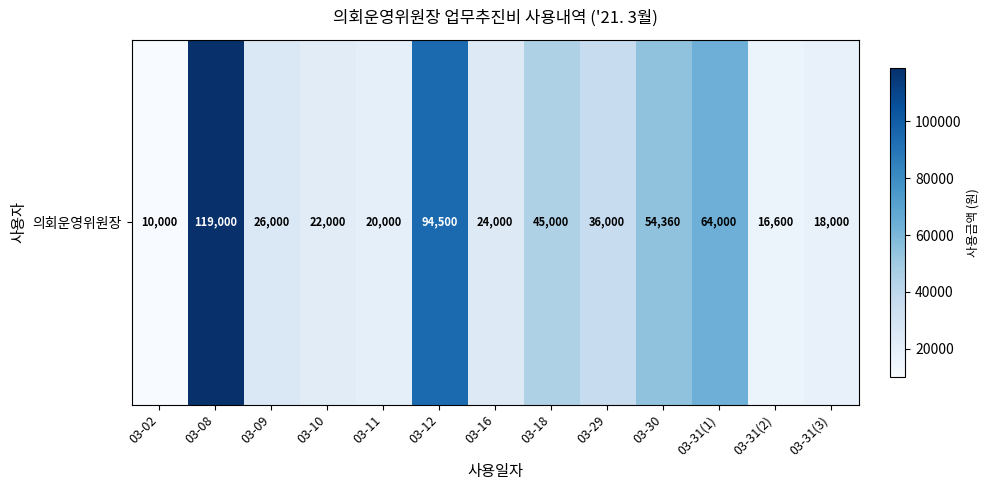

How many data points does each series have?

13